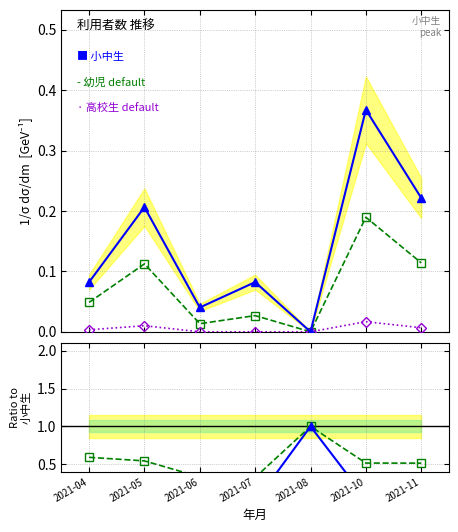

What is the average value of the 幼児 / 小中生 series?

0.5